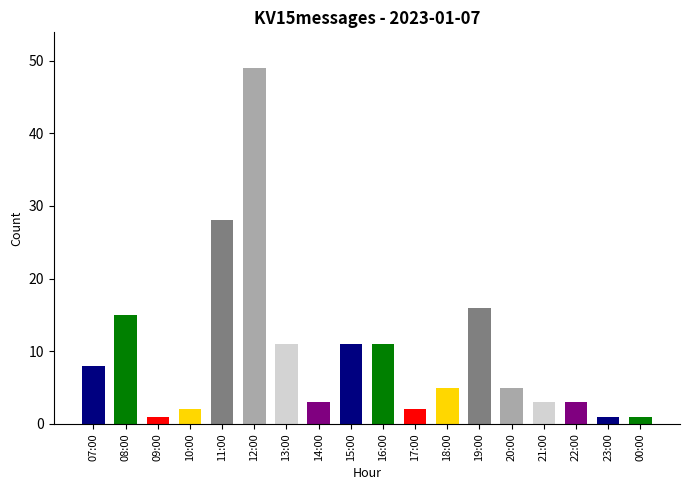

Approximately how many times larger is the value at 12:00 compared to 10:00?

24.5